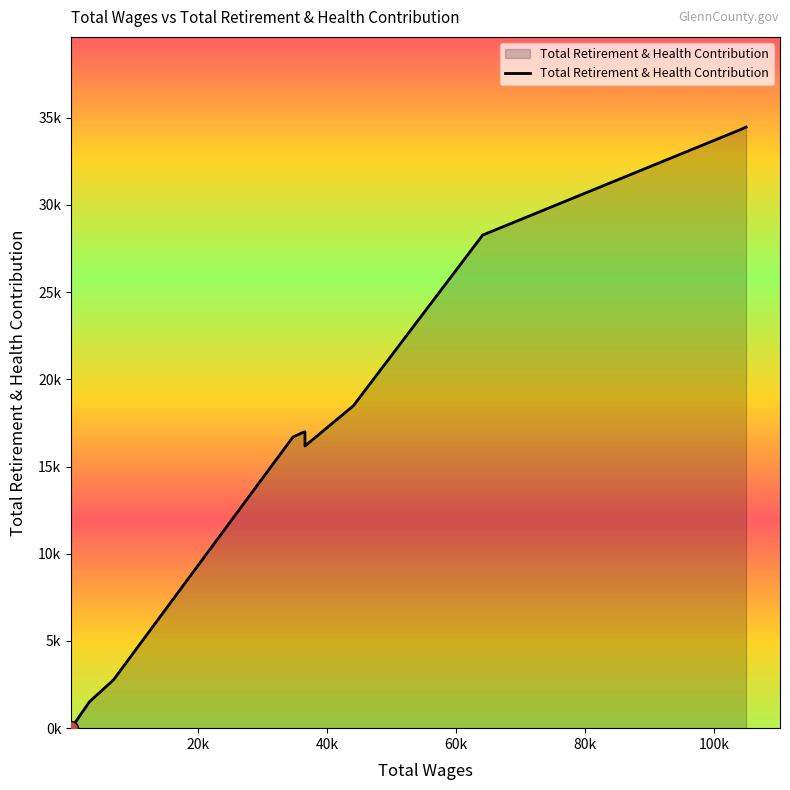

What is the maximum value shown in the chart?

34465